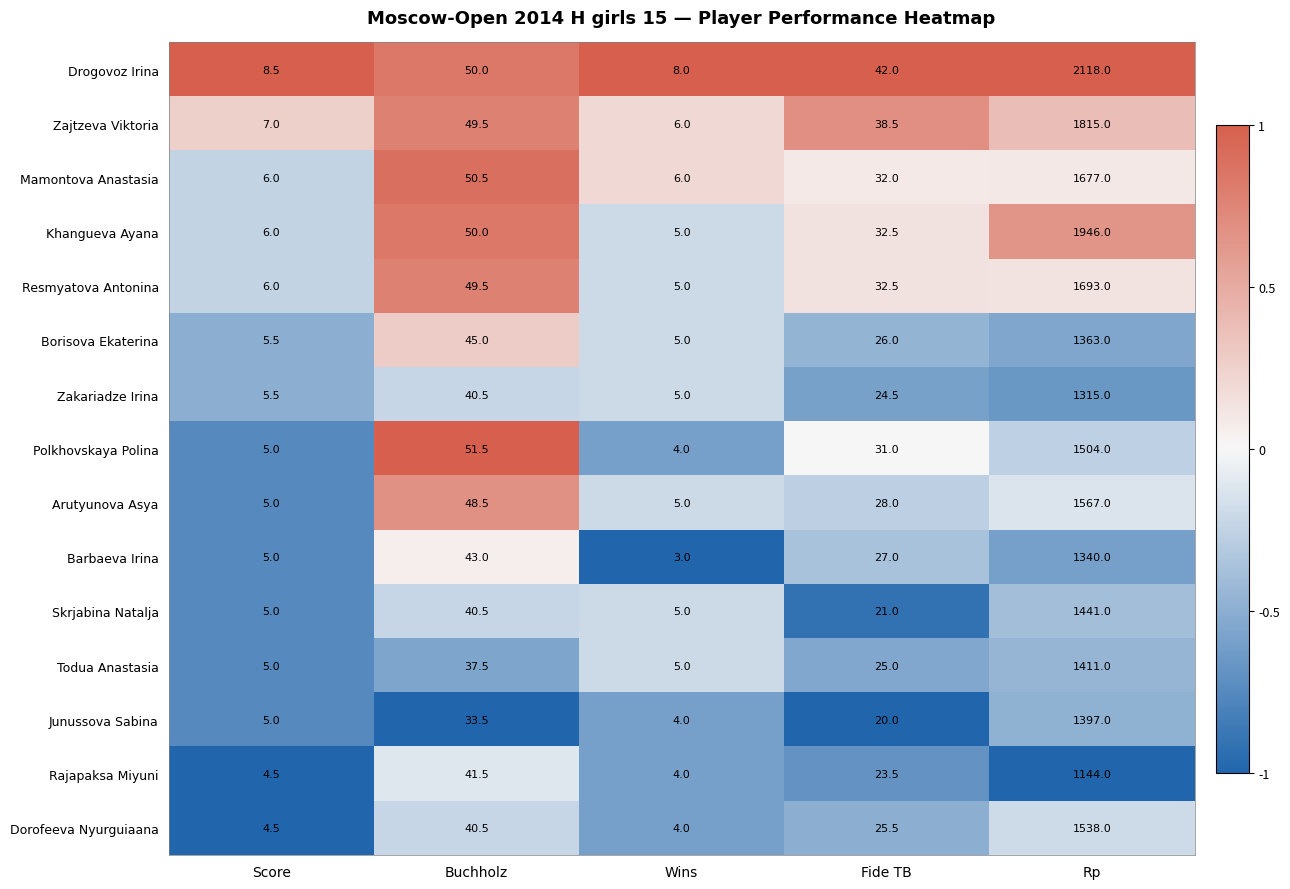

True or false: Mamontova Anastasia has a value of 2.9 at Score.

False